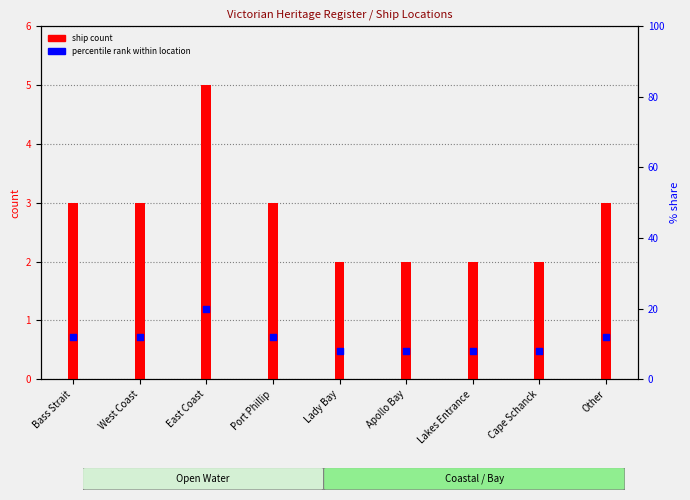

Which series reaches the minimum Y coordinate?

ship count